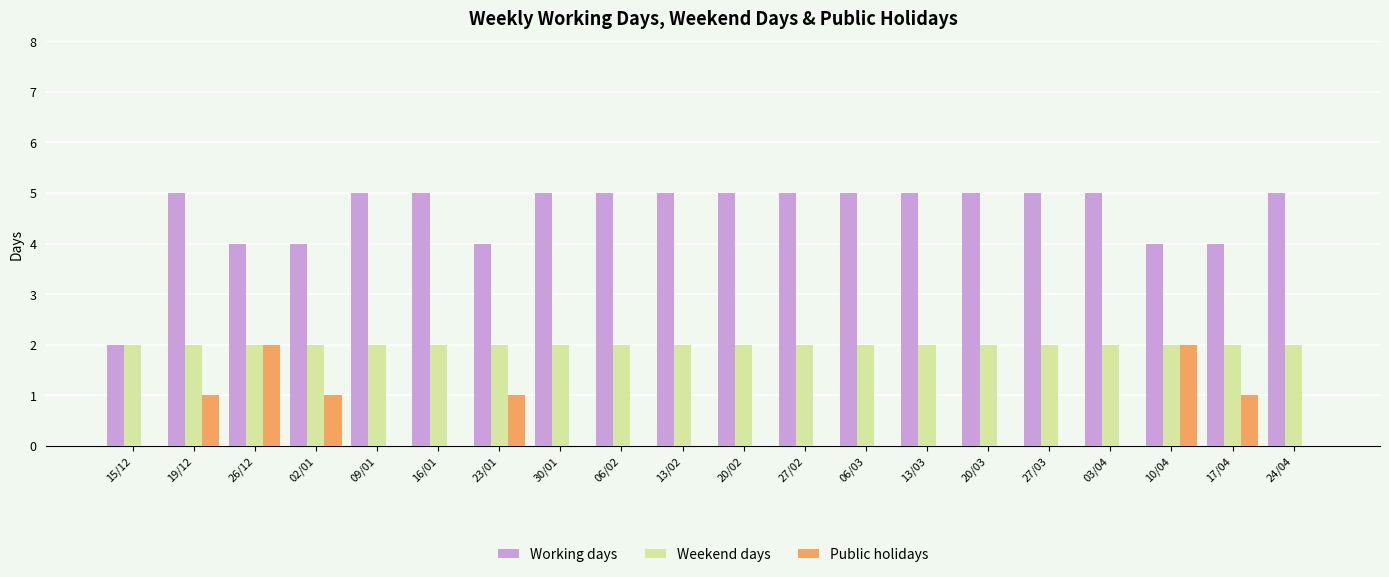

Between 30/01 and 10/04, which series saw the biggest shift?

Public holidays